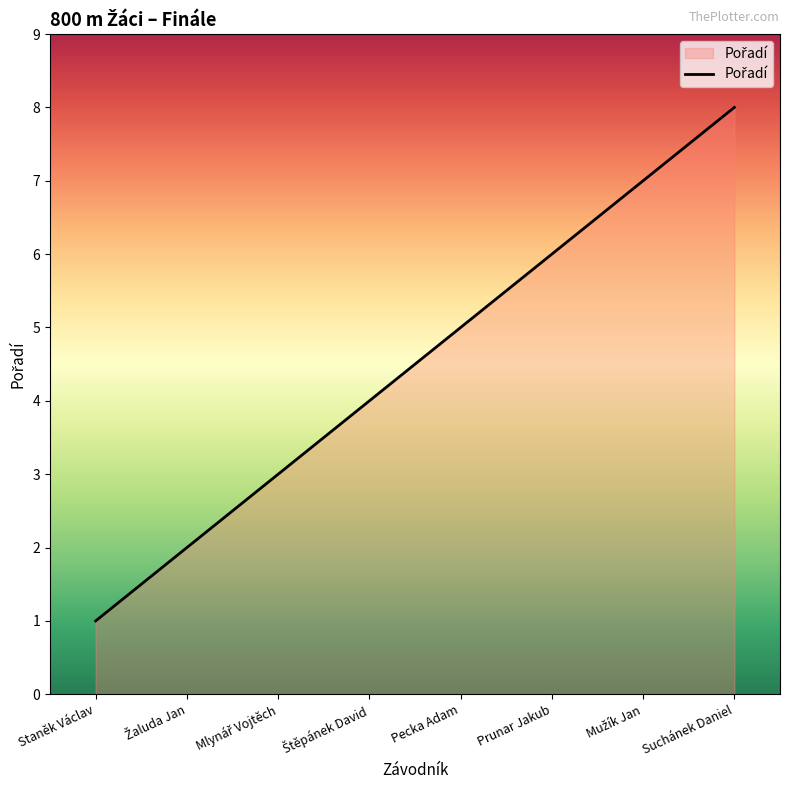

Count the number of data series in this chart.

1